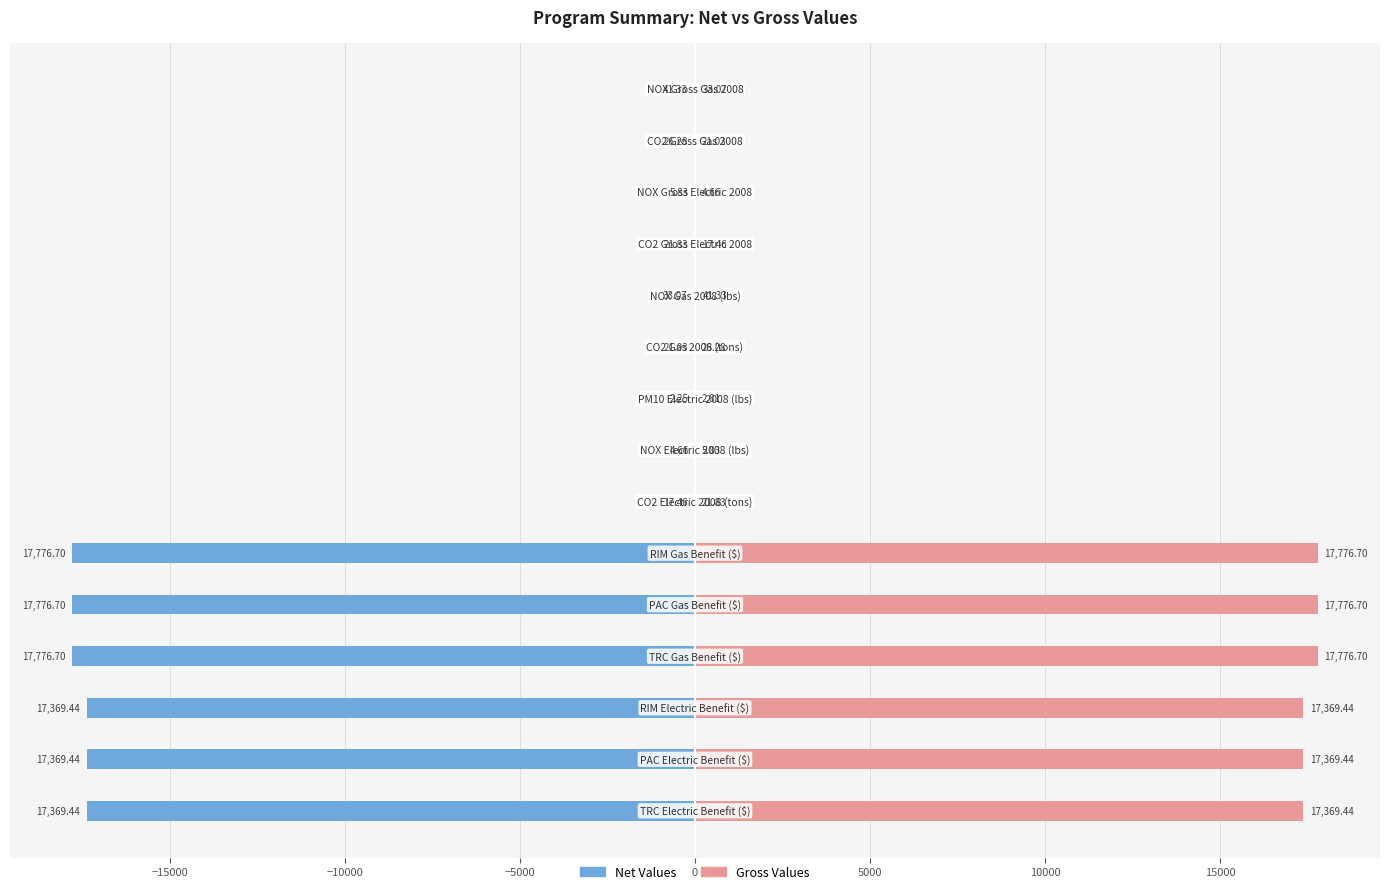

What value does the Net Values series have at 0?

-17776.7